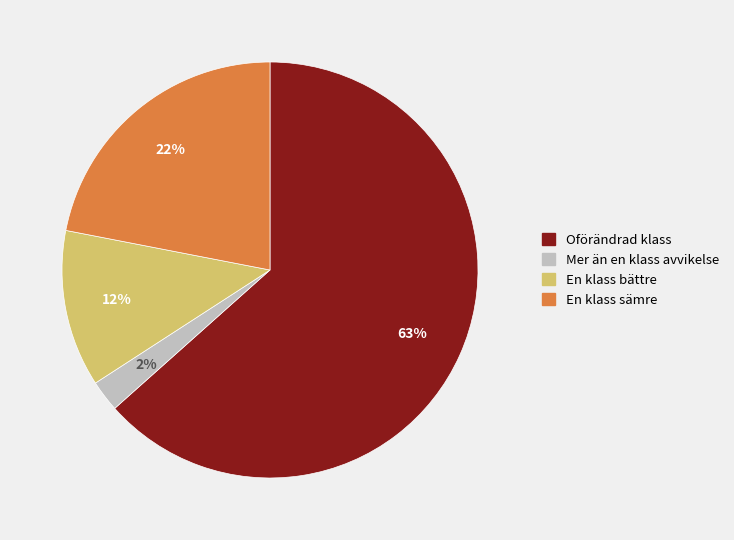

Is there any slice that represents more than half of the pie?

Yes